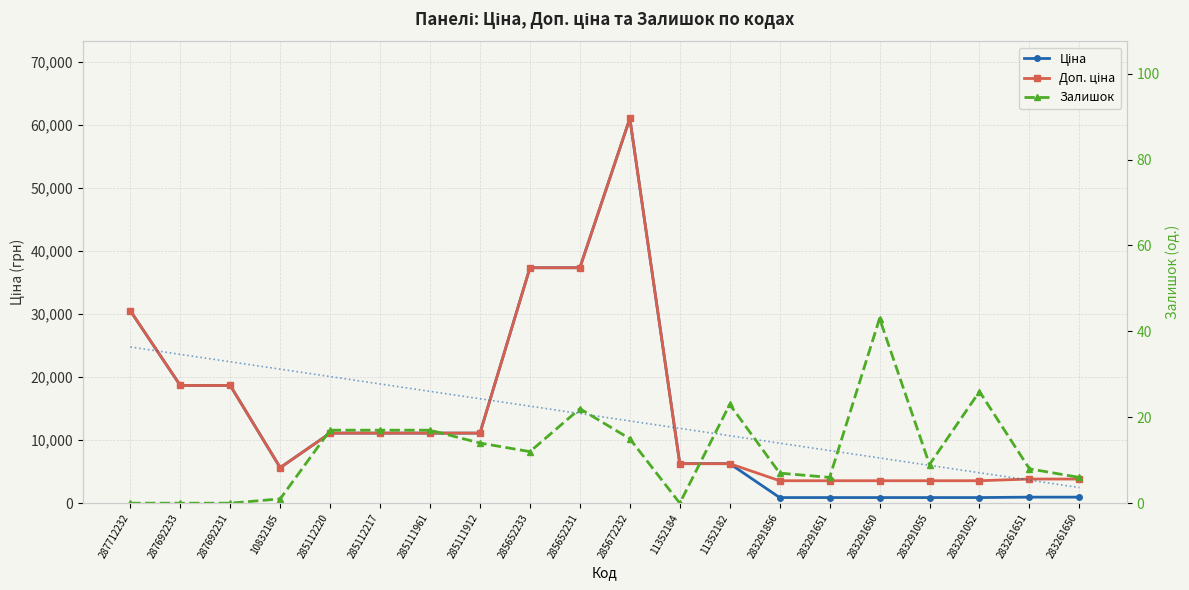

At which label does Ціна first exceed 11113?

287712232